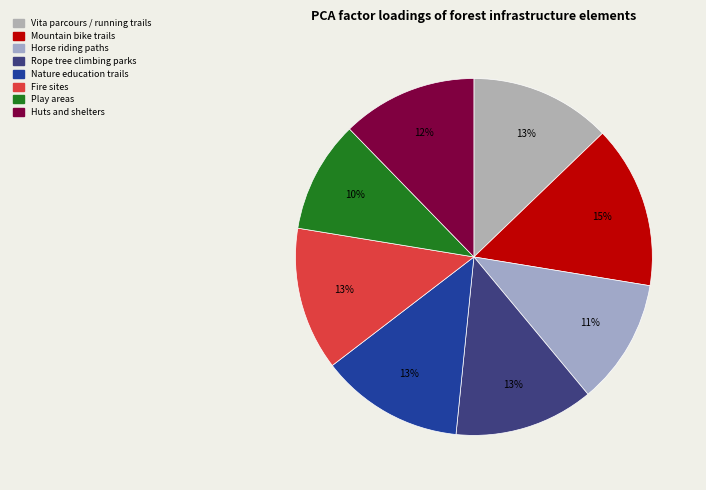

To the nearest percent, what is the average slice percentage?

12%